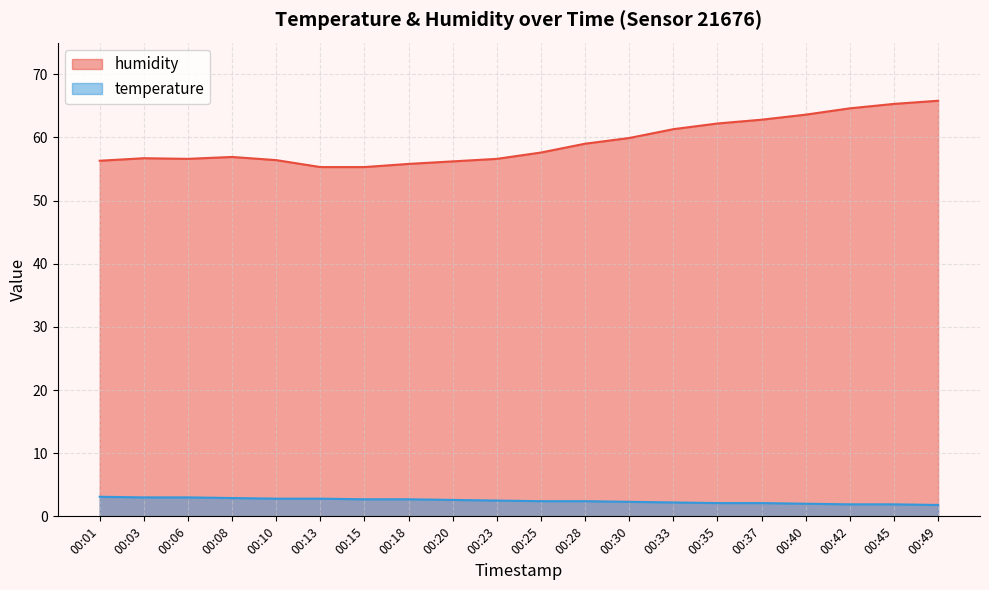

What are all the series names shown in the legend?

humidity, temperature